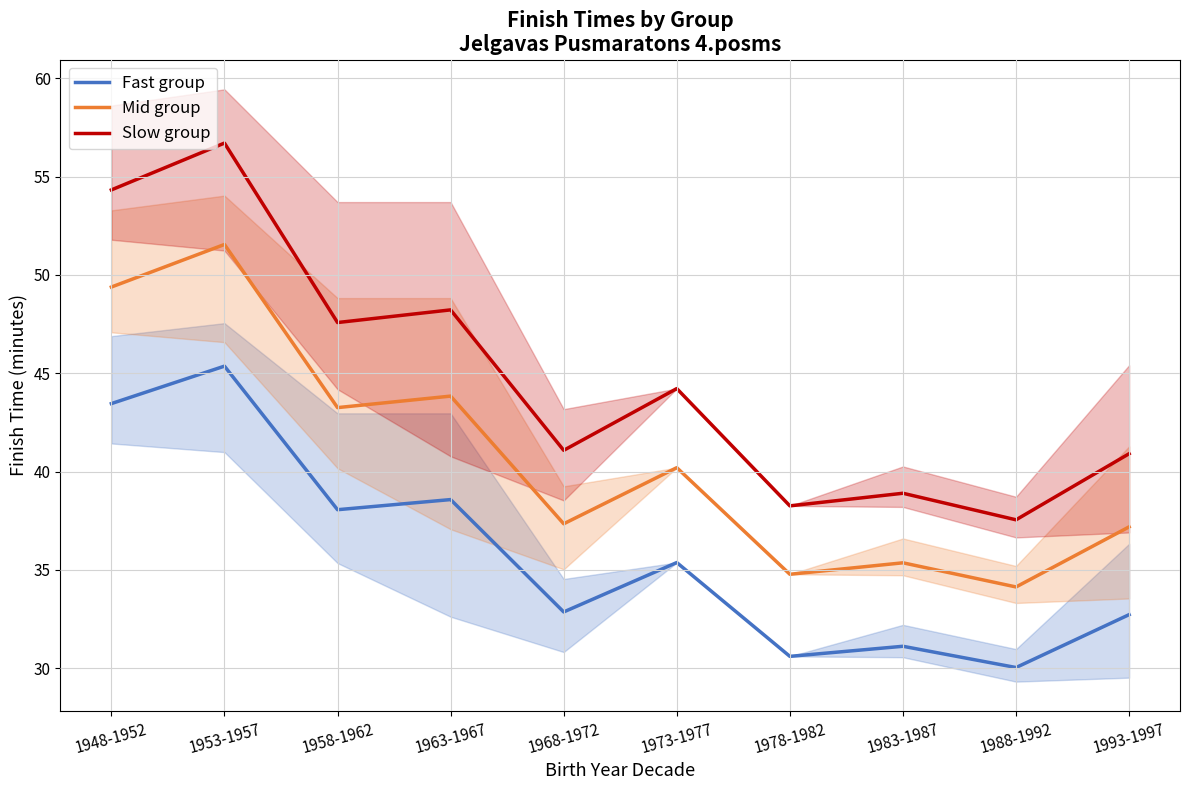

What is the label of the 4th point from the right?

1978-1982